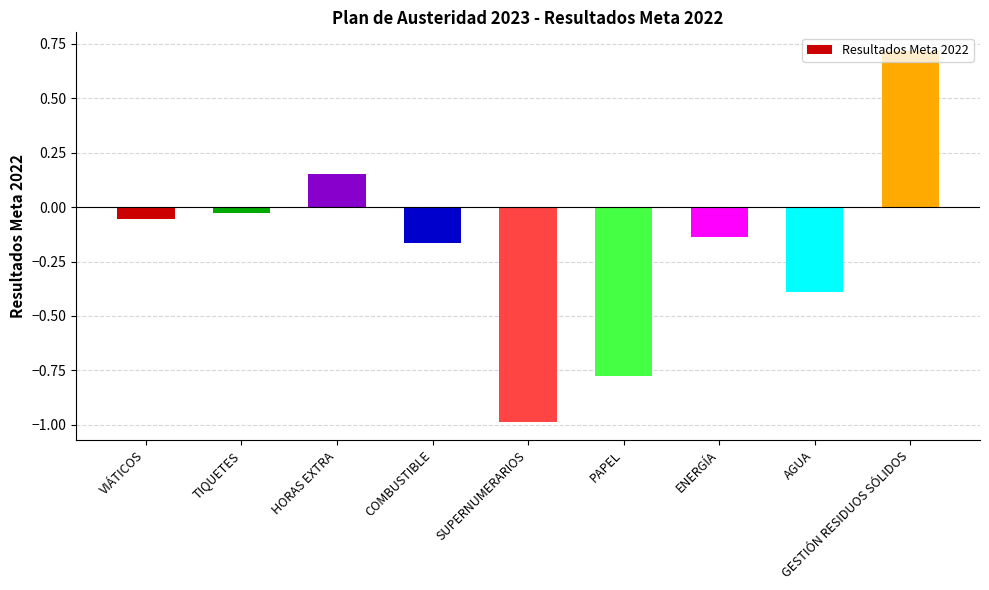

List the labels in order of value, largest first.

GESTIÓN RESIDUOS SÓLIDOS, HORAS EXTRA, TIQUETES, VIÁTICOS, ENERGÍA, COMBUSTIBLE, AGUA, PAPEL, SUPERNUMERARIOS